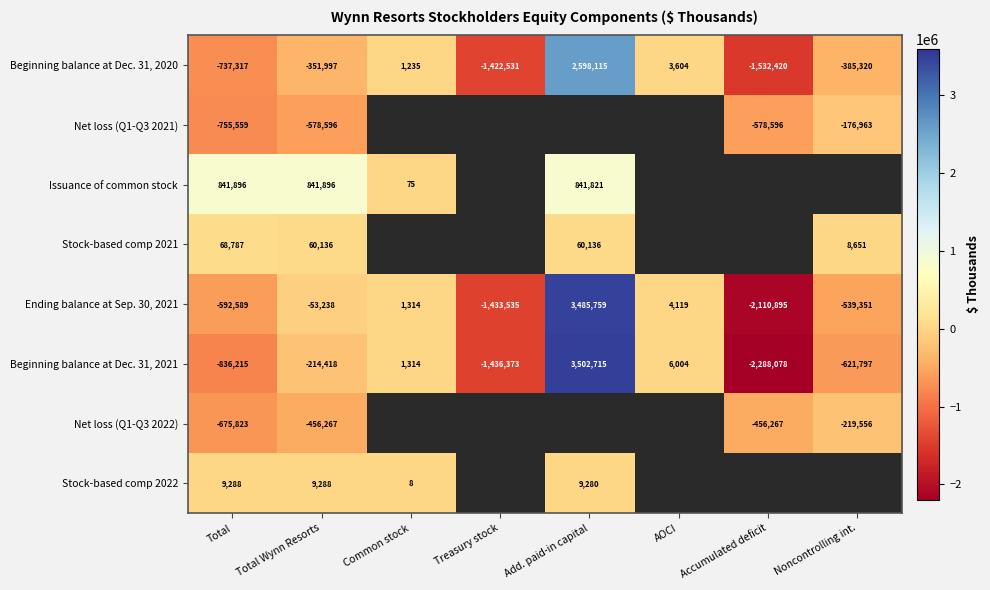

What is the total value across all series at Total?

-2677532